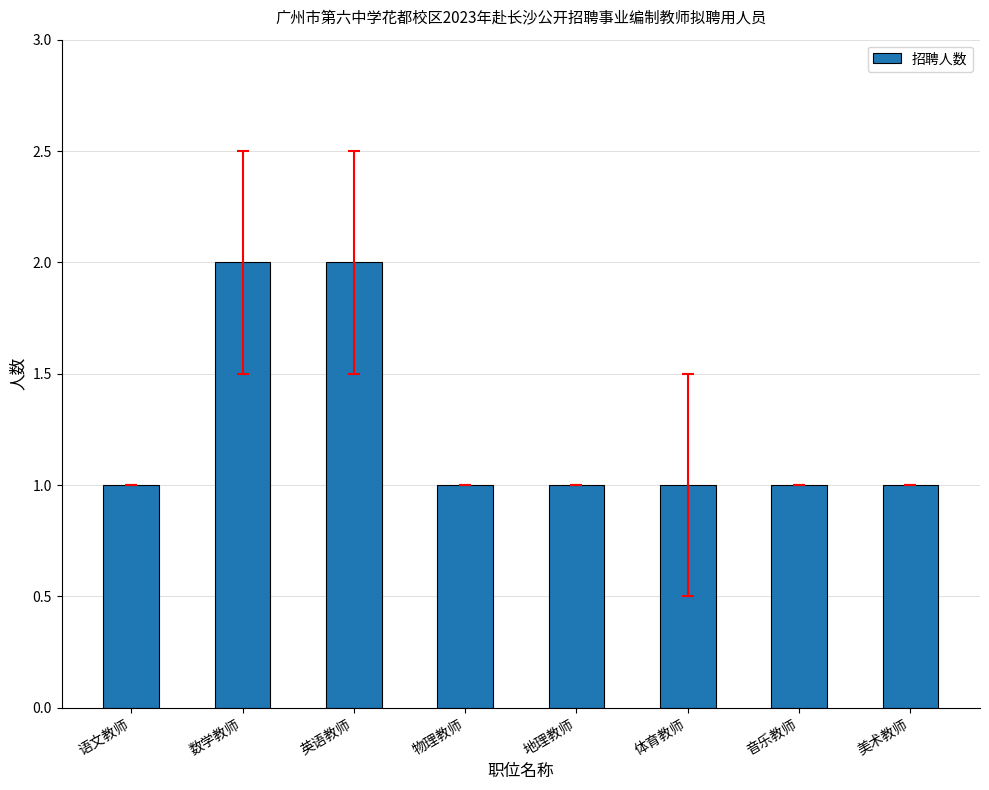

What position from the left is 英语教师?

3